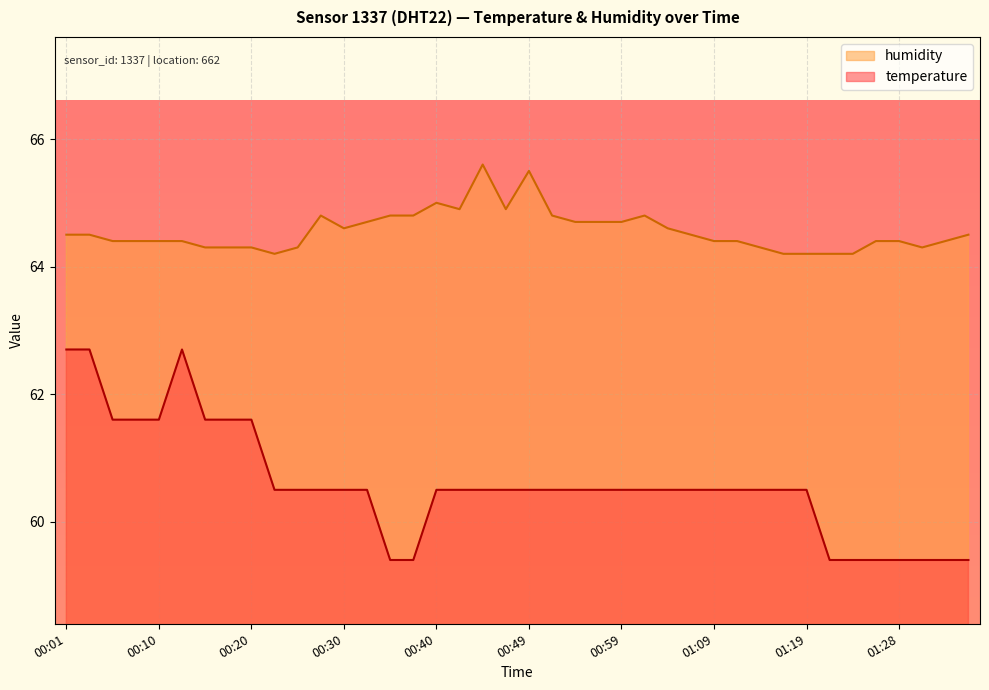

Read the humidity value at 00:08.

64.4